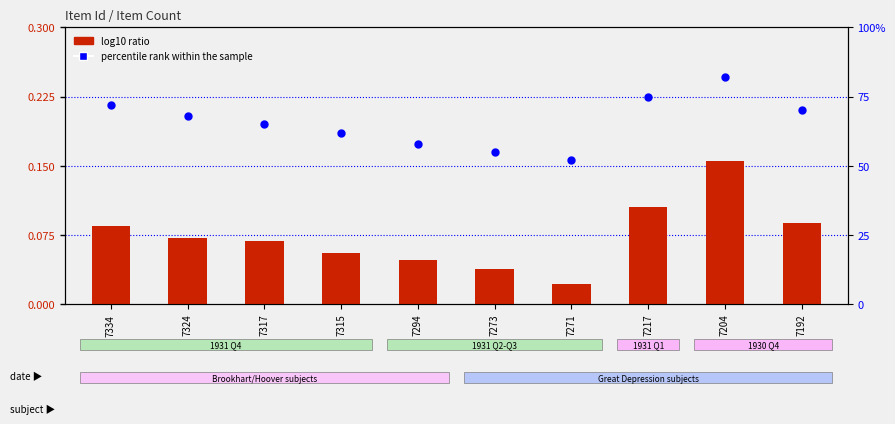

At how many categories does at least one series exceed 0?

10